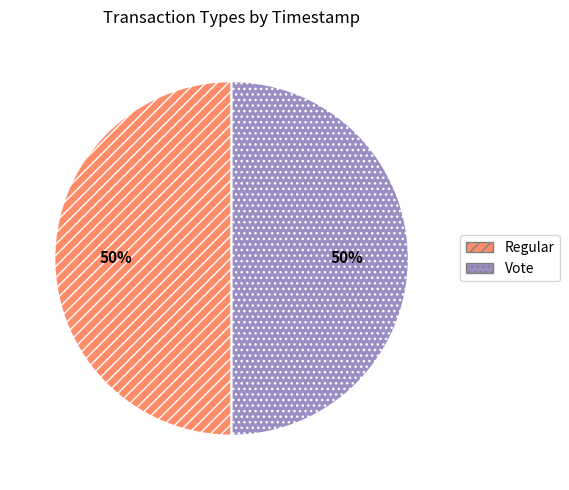

True or false: Vote accounts for 50% of the total.

True